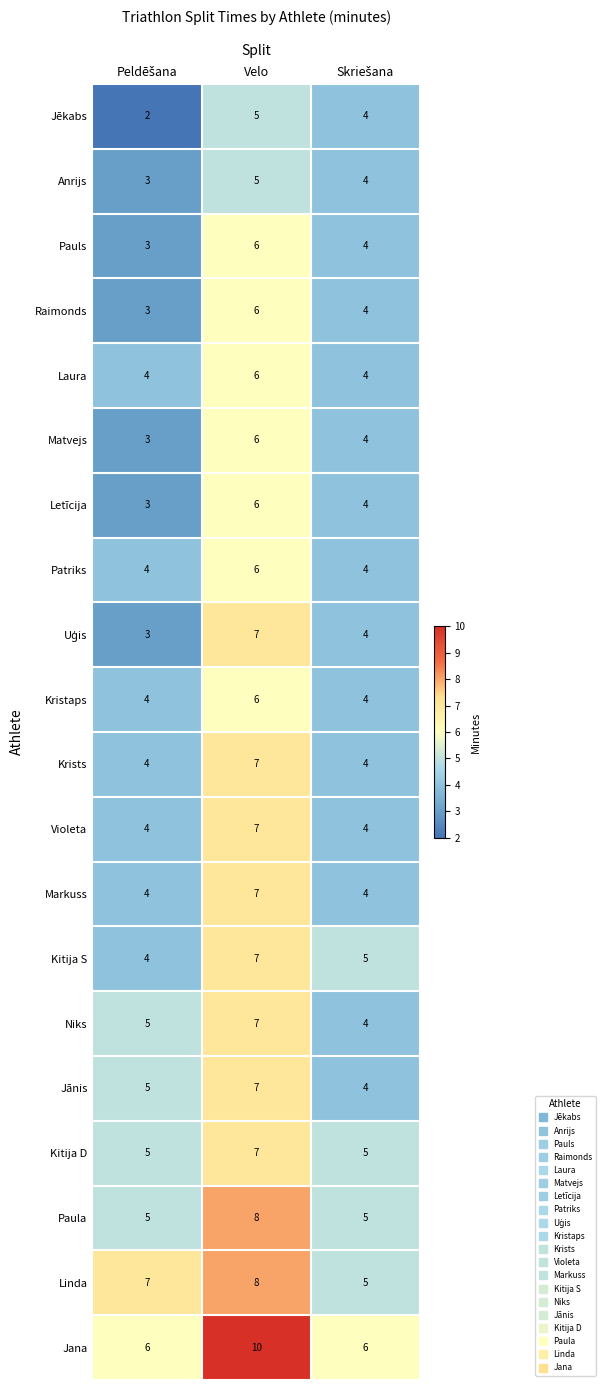

Which series has the largest total across all categories?

Jana